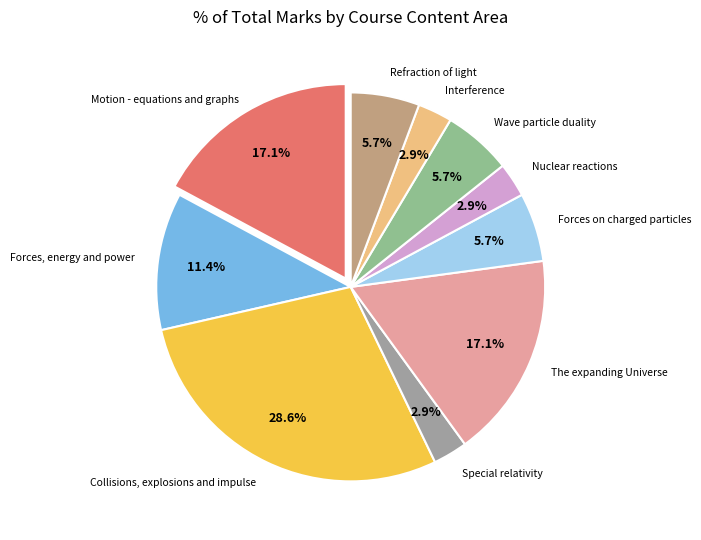

How many segments does this pie chart have?

10